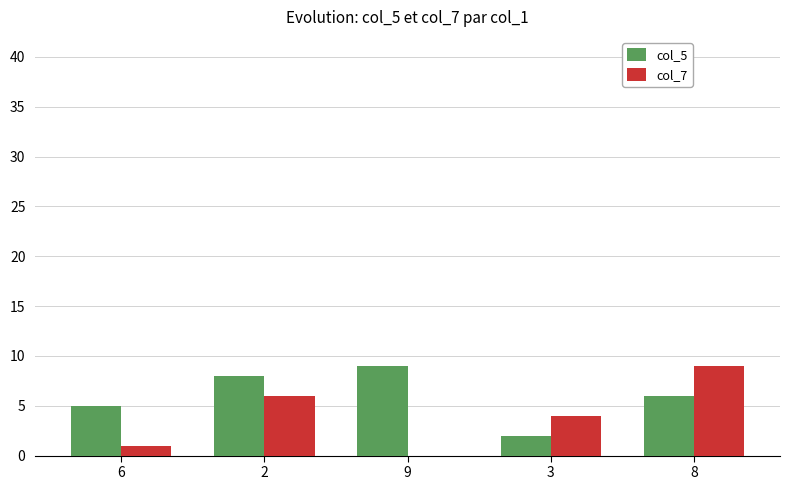

At which label does col_5 first exceed 6?

2